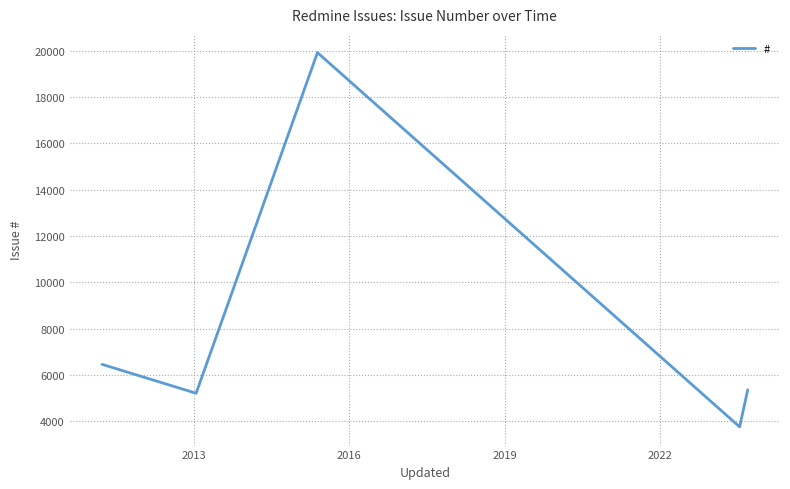

What is the sum of all values?

40703